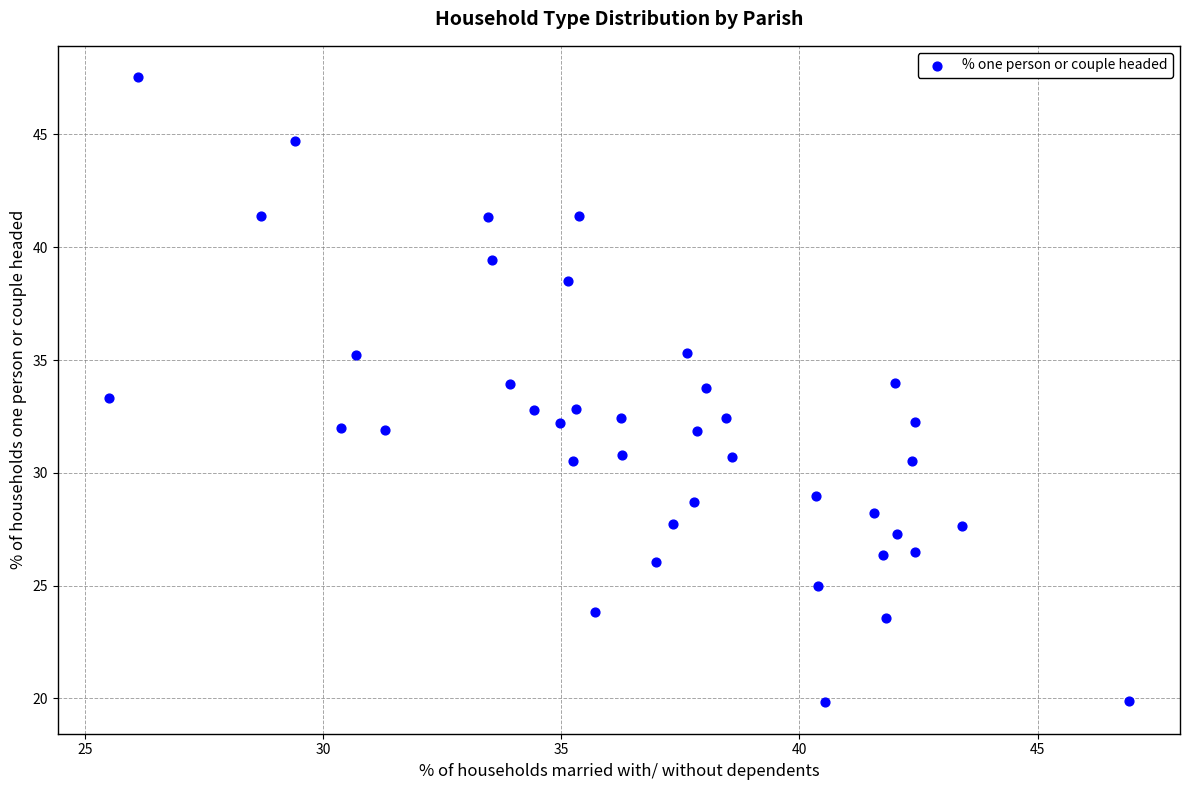

What is the range of Y values (max minus min)?

27.7